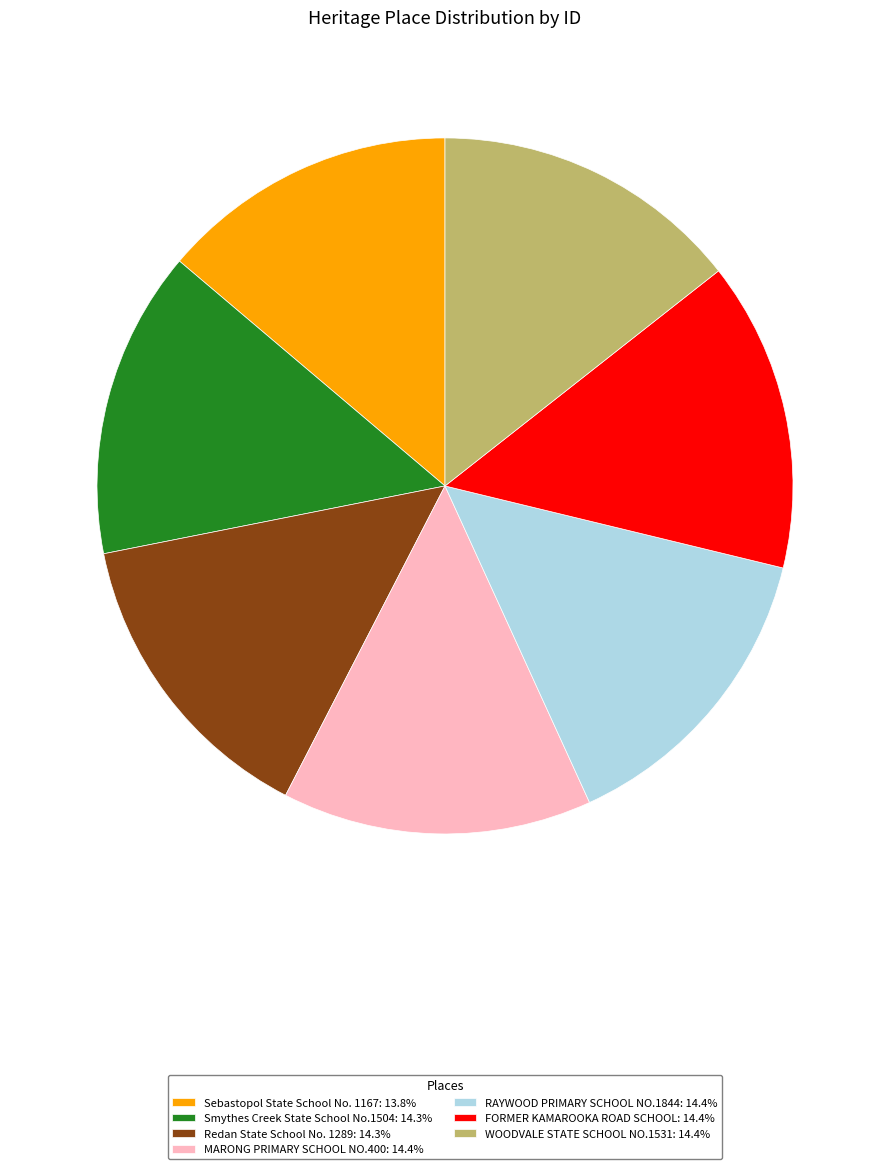

Does any single category account for the majority?

No